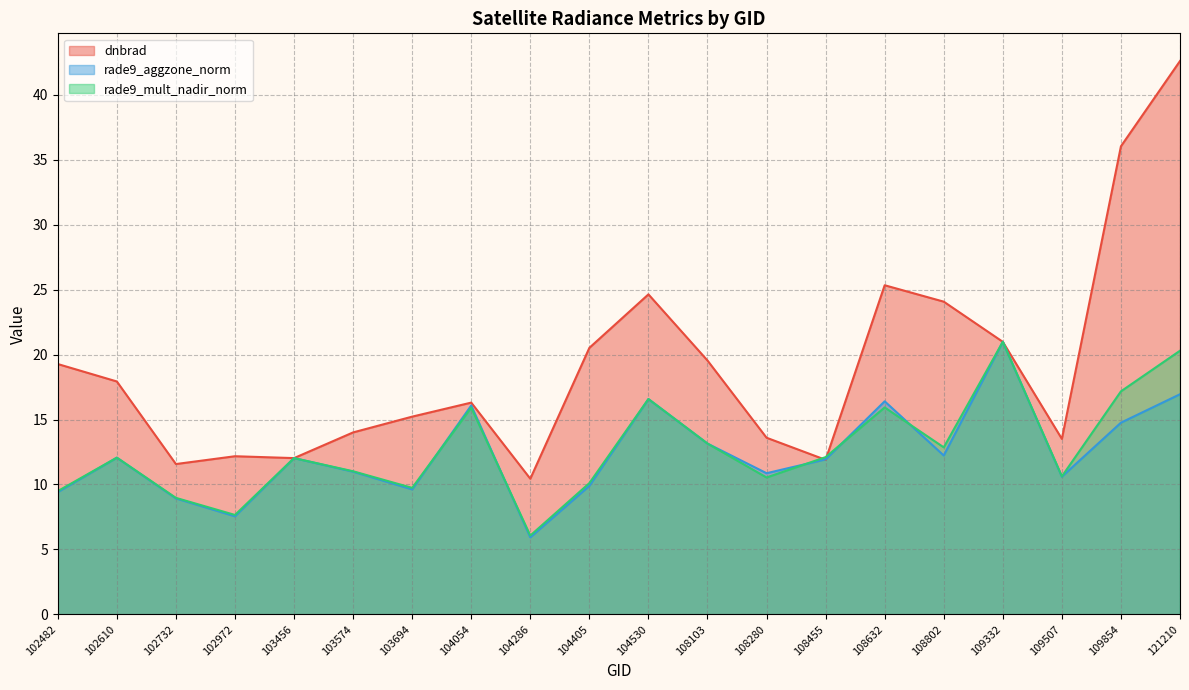

How many interior local valleys does the rade9_aggzone_norm series have?

6